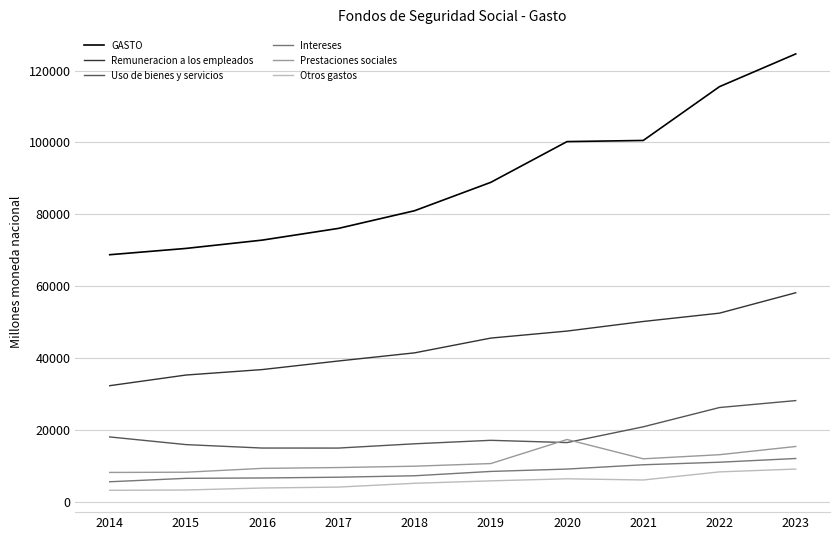

How many lines are shown in the chart?

6